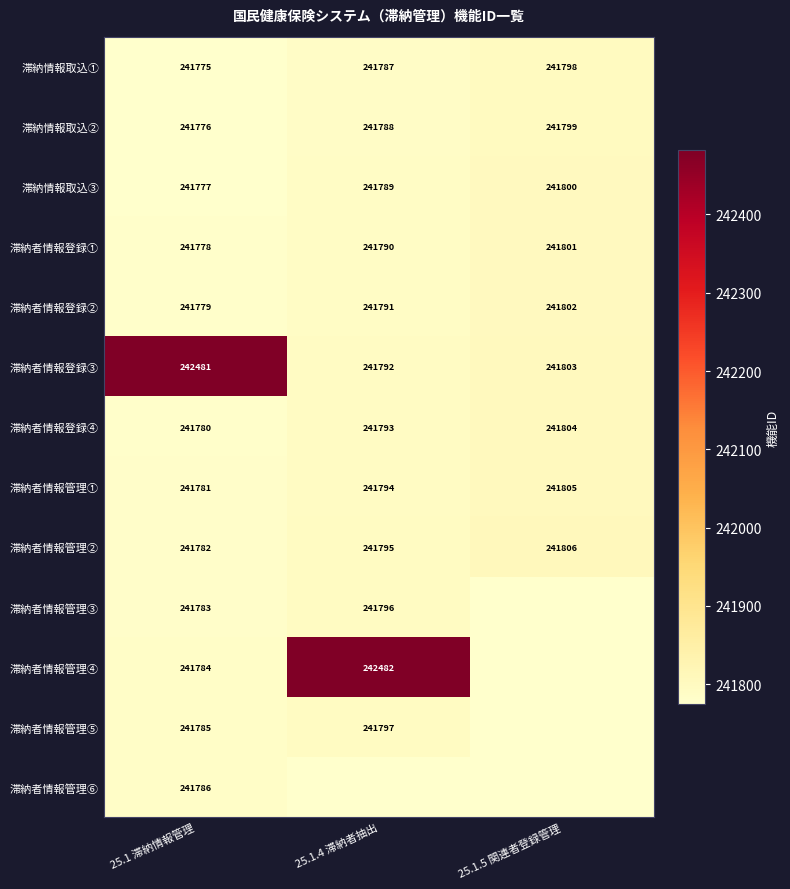

True or false: 滞納者情報登録④ has a value of 241804 at 25.1.5 関連者登録管理.

True